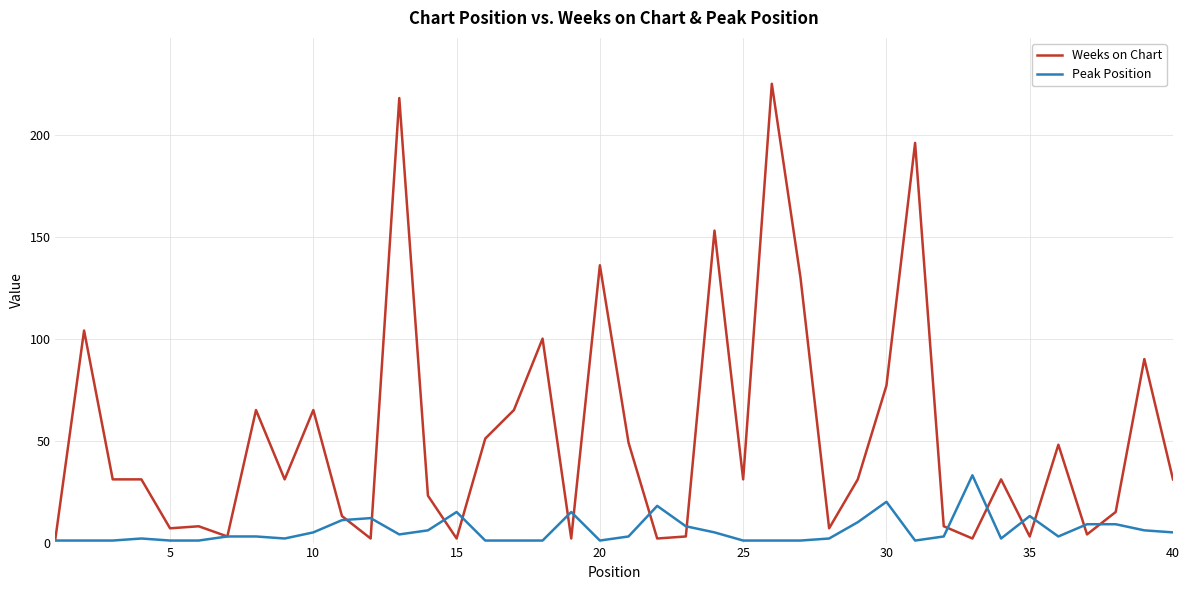

Which series has the largest total across all categories?

Weeks on Chart